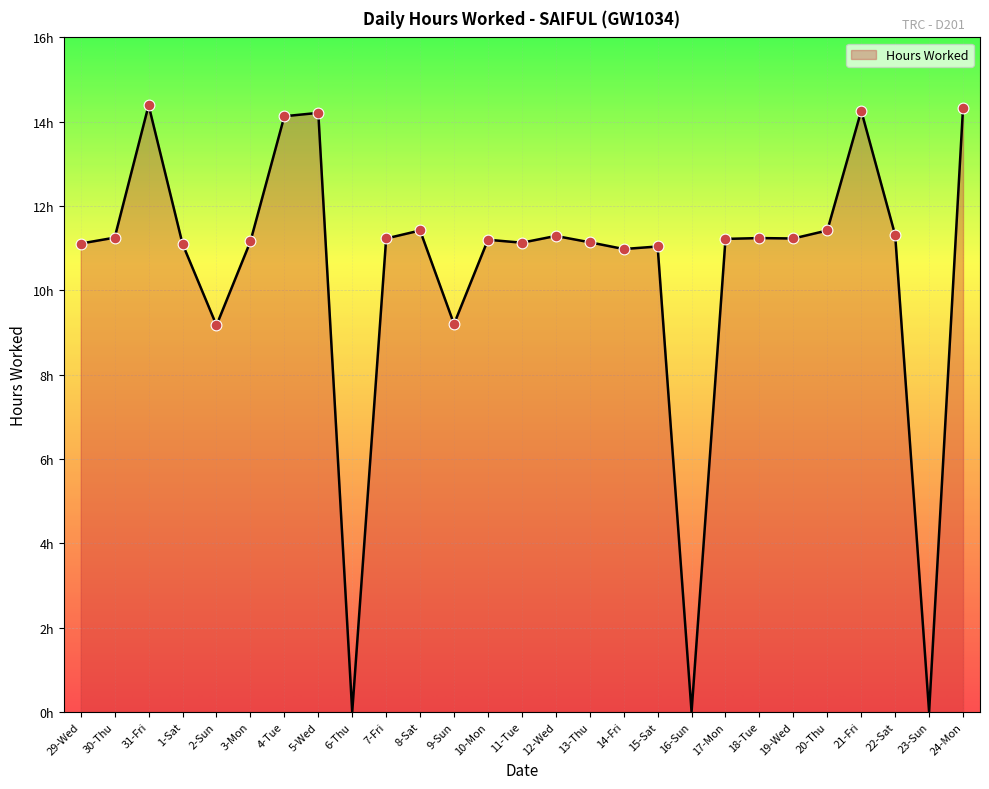

Approximately how many times larger is the value at 21-Fri compared to 19-Wed?

1.3